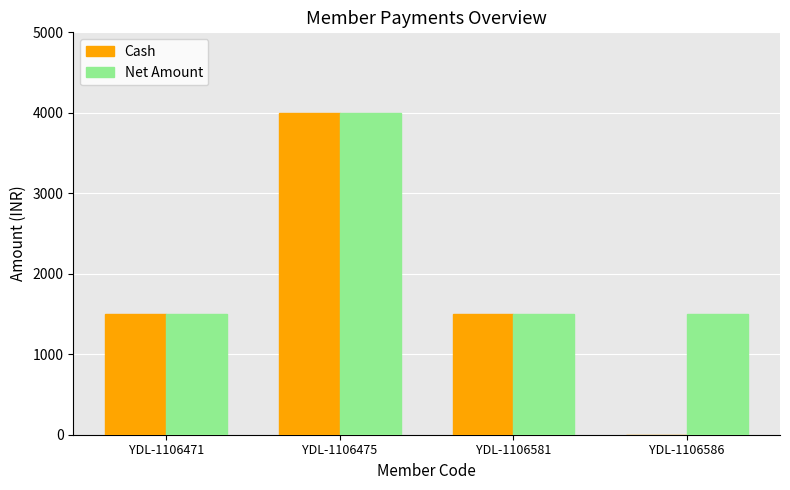

Which label corresponds to the largest value in the chart?

YDL-1106475